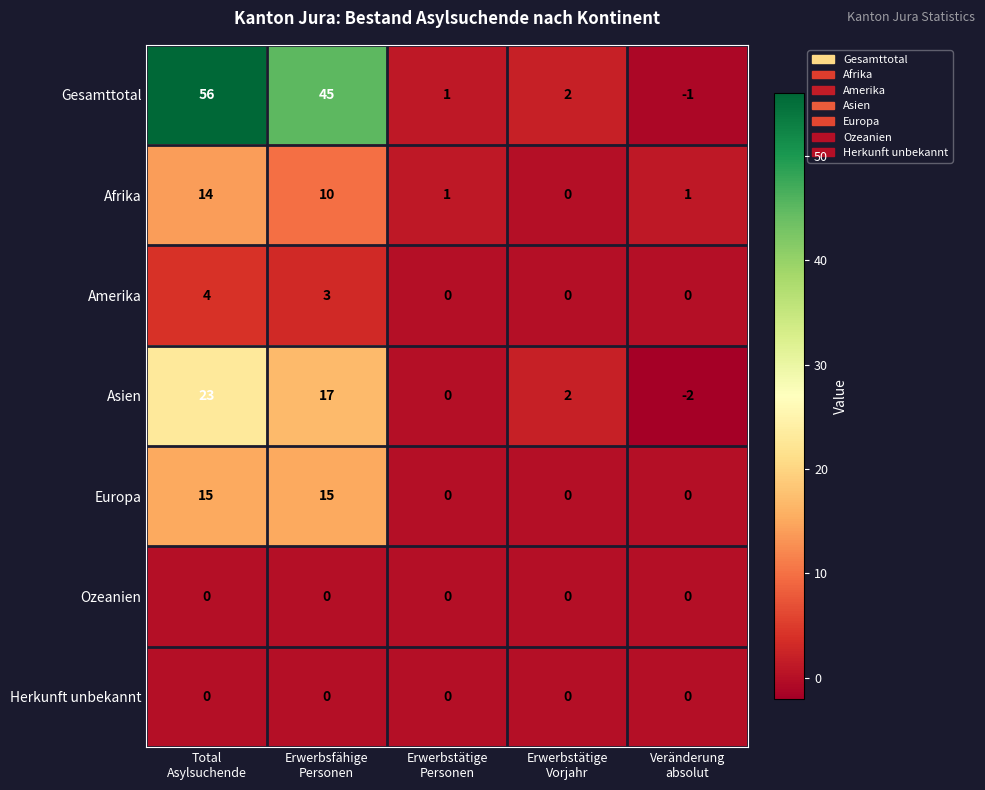

Which series has the largest total across all categories?

Gesamttotal